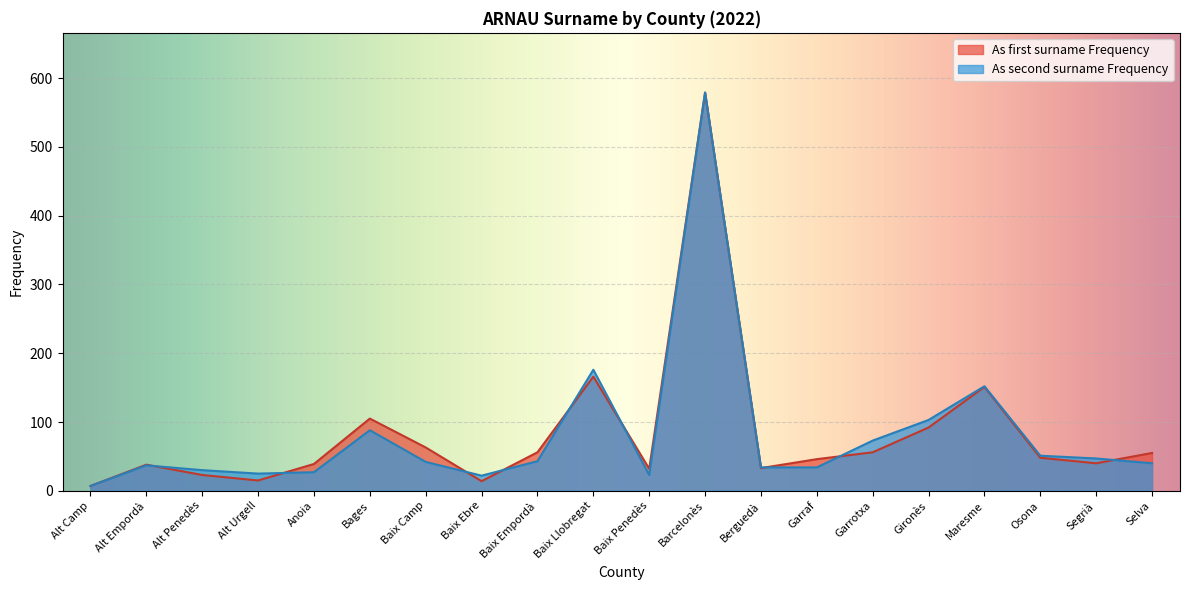

Is it true that As first surname Frequency equals 70 at Segrià?

False